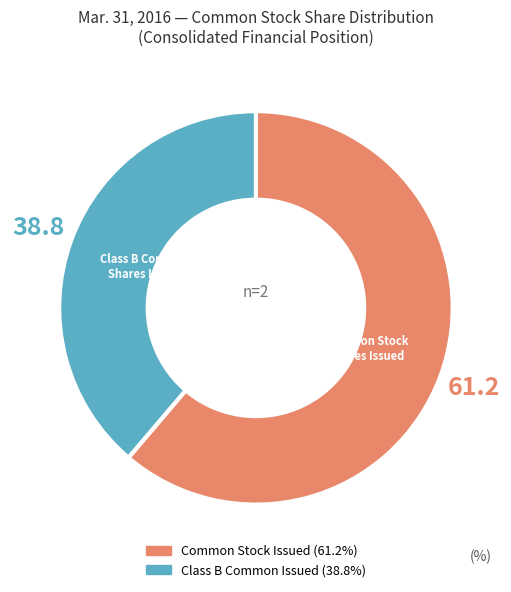

Is there any slice that represents more than half of the pie?

Yes